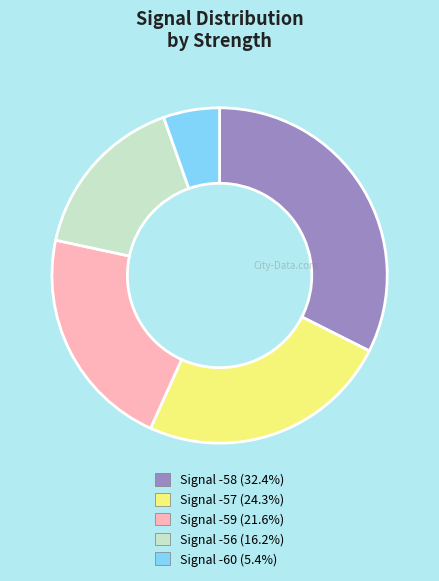

Is Signal -58 (32.4%) the majority of the pie?

No